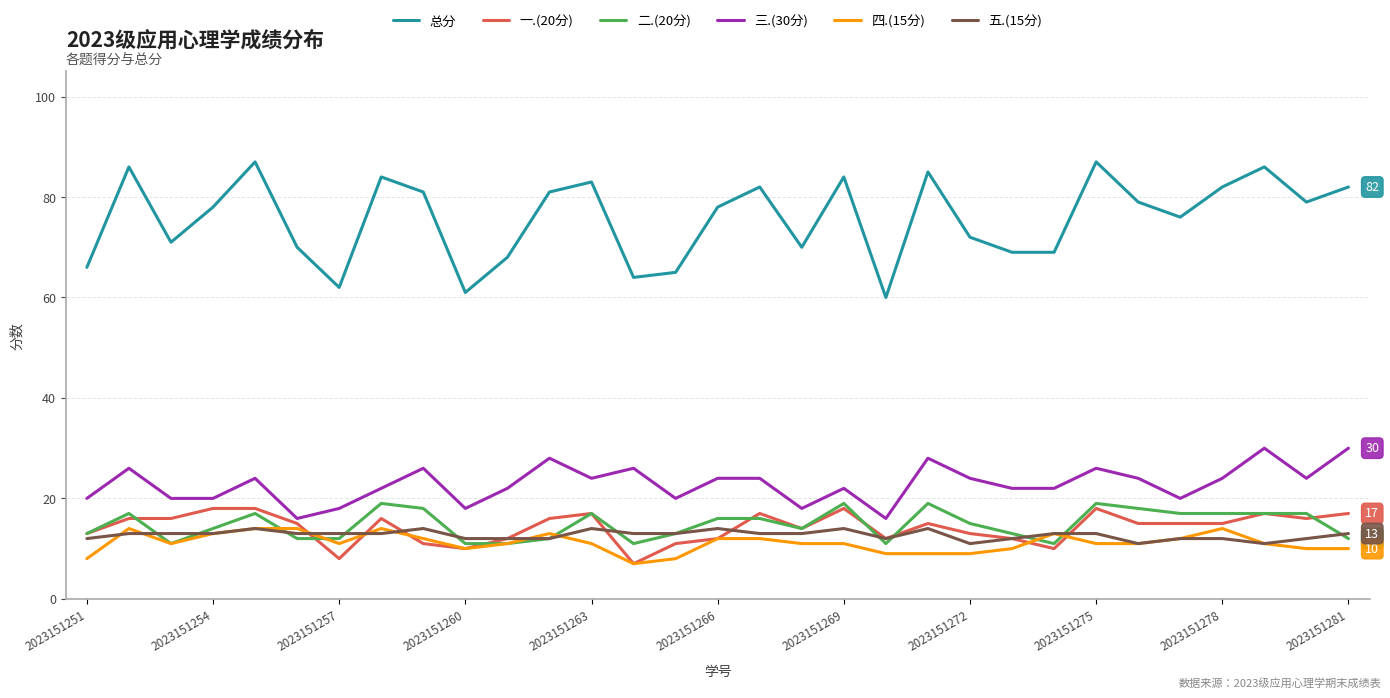

True or false: 四.(15分) and 总分 cross at least once.

False